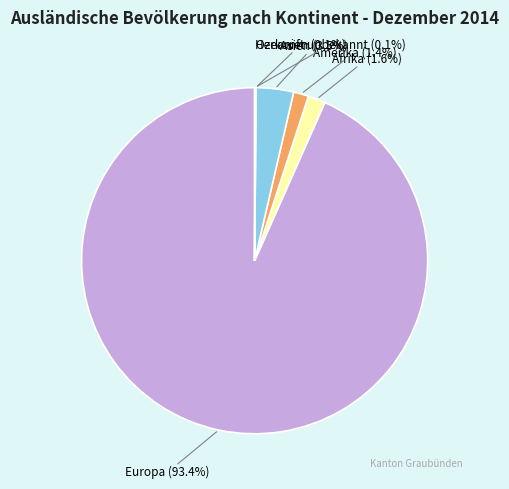

Which slice represents more than half of the pie?

Europa